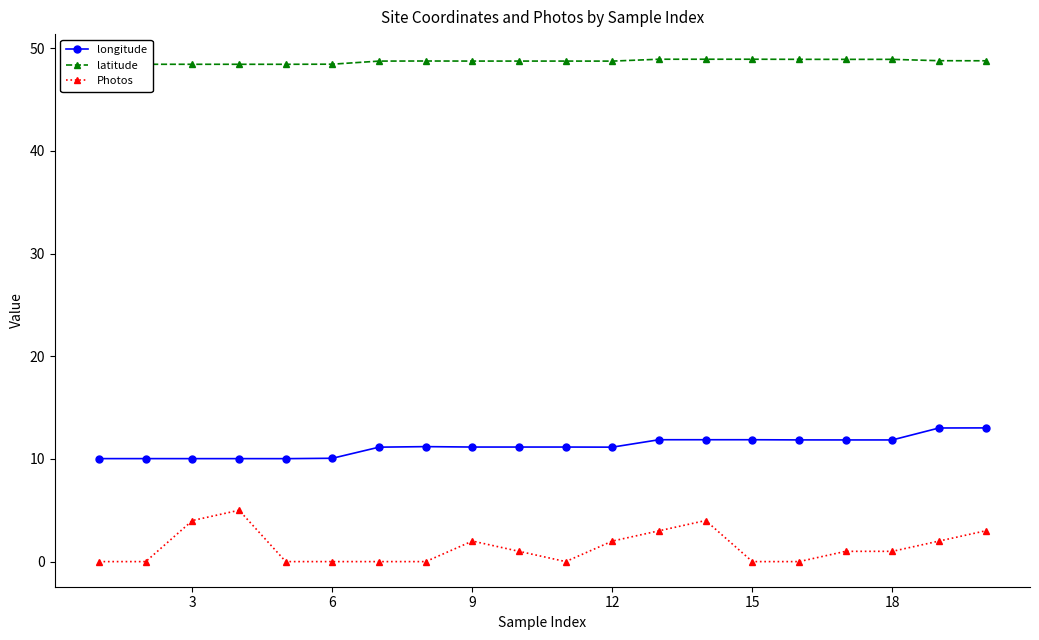

Which series has the widest spread of values?

Photos